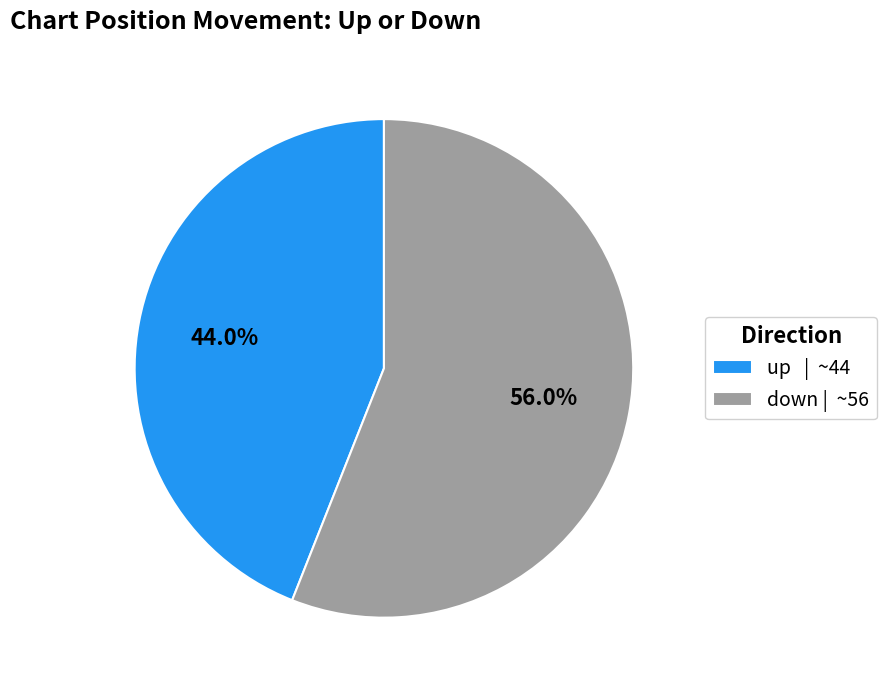

Is up the majority of the pie?

No